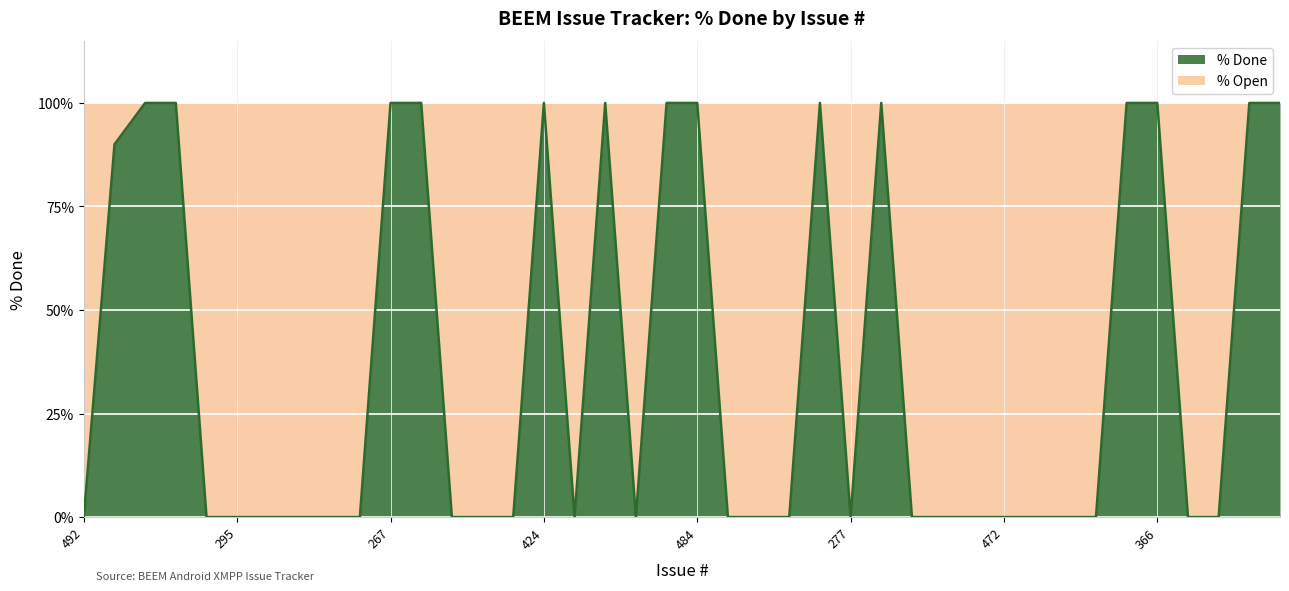

Is it true that the value at 366 is 100?

True